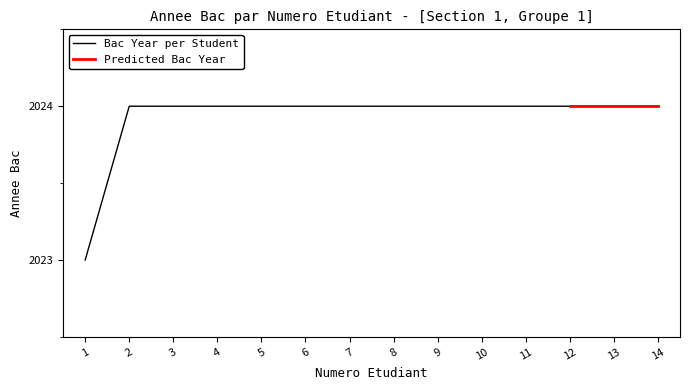

Does the chart display data point markers on the line(s)?

No